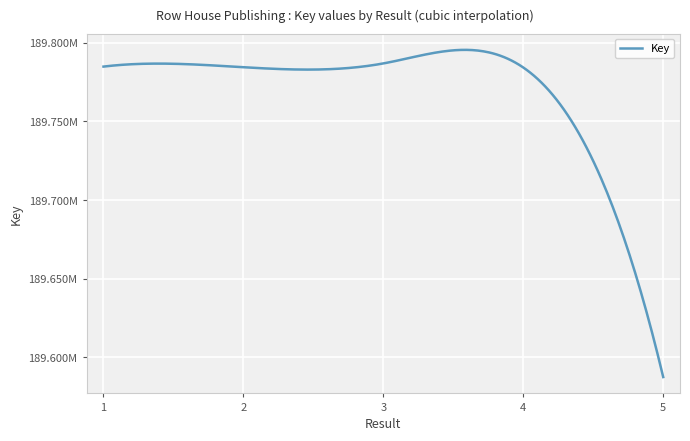

Does the chart have visible grid lines?

Yes